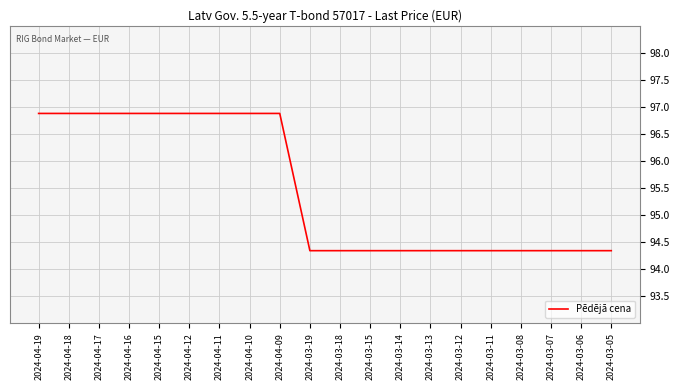

The chart shows a value of 94.3 at 2024-03-18. True or false?

True